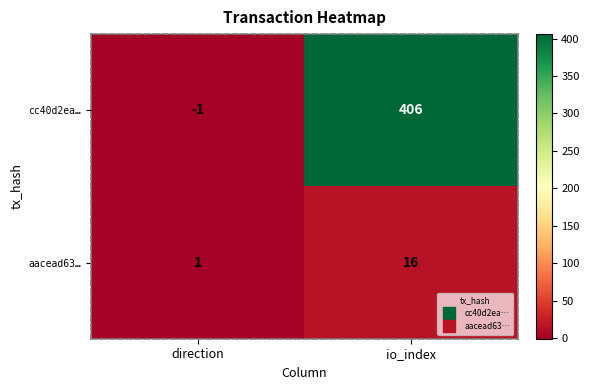

At which category does the chart reach its peak across all series?

io_index